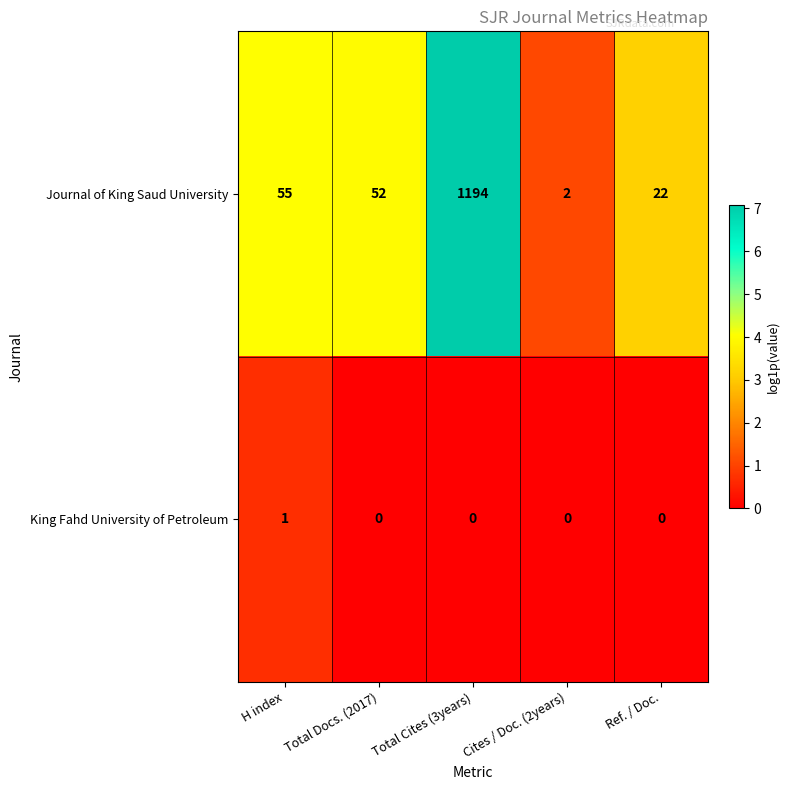

At which label does Journal of King Saud University first exceed 52?

H index